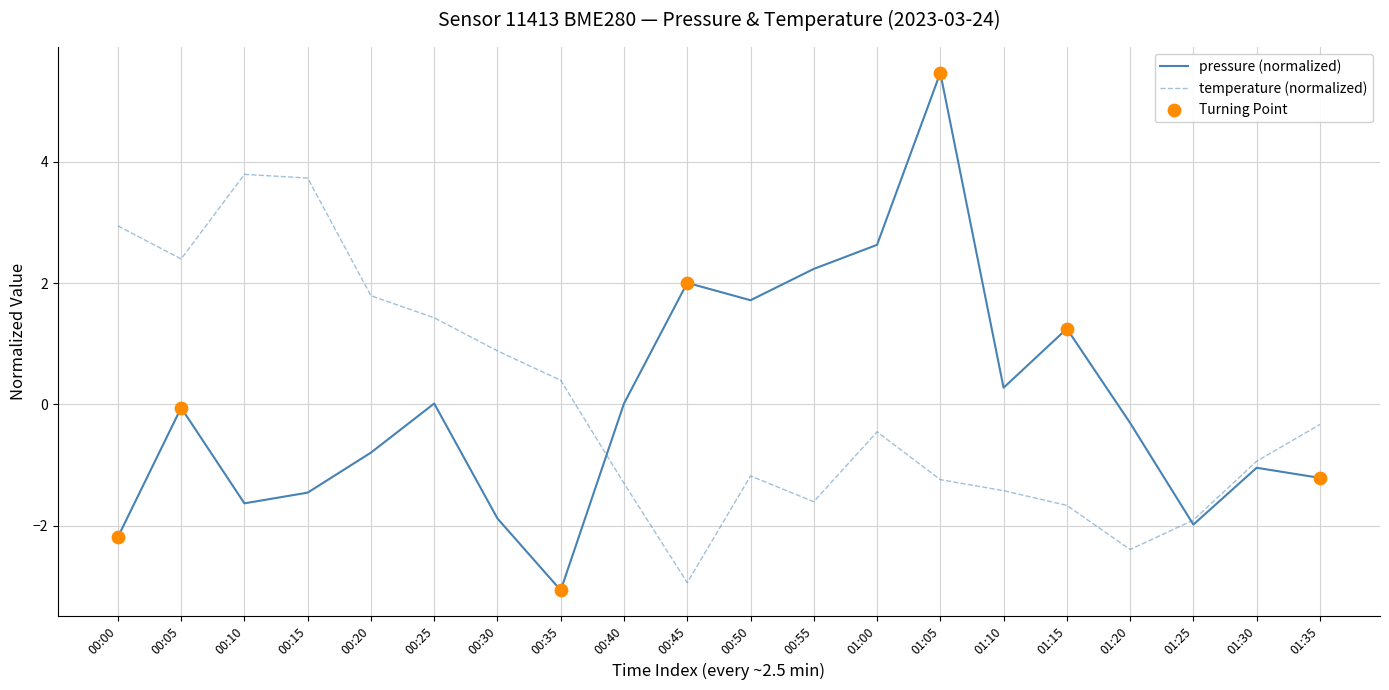

At which category is the sum across all series the highest?

01:05